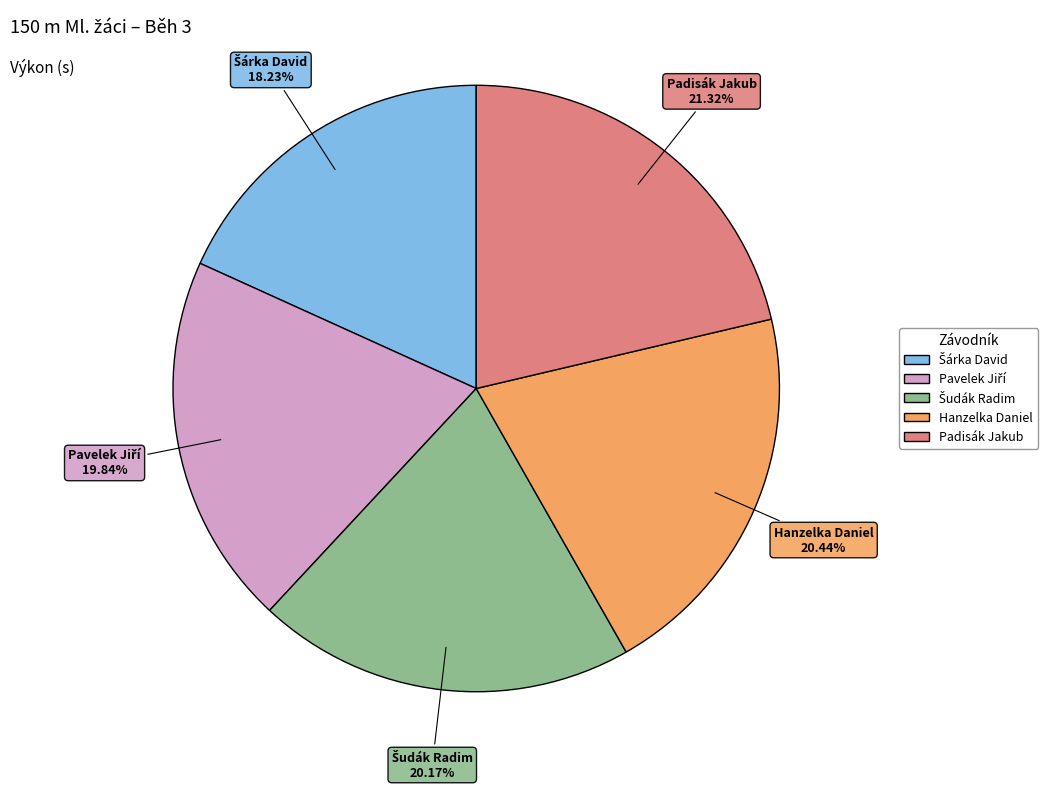

Which slice is the largest?

Padisák Jakub